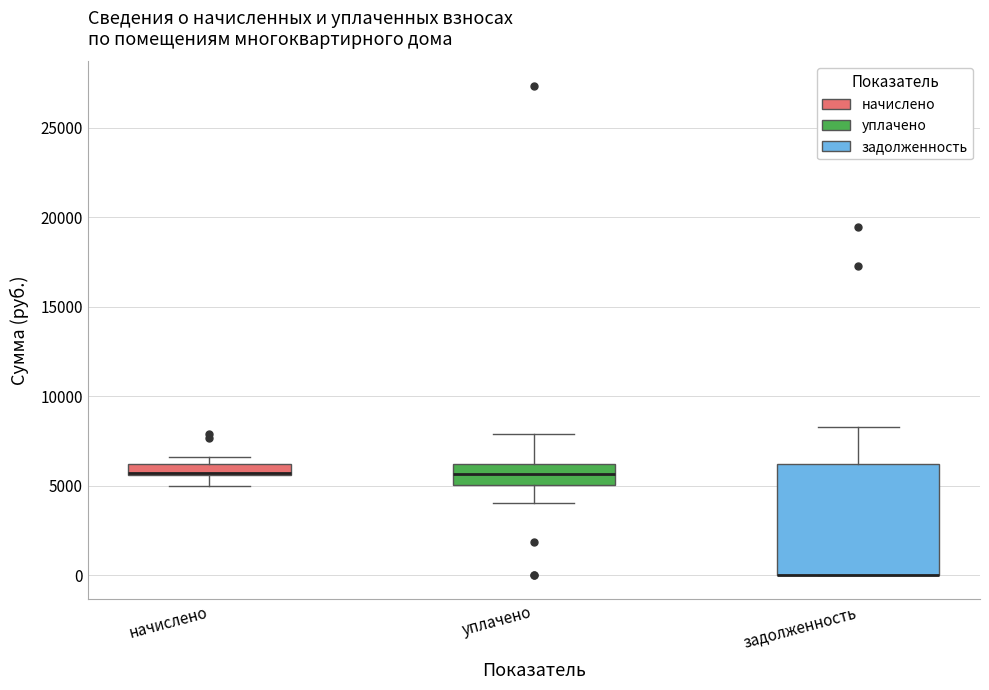

Where does the upper whisker of the box for задолженность end on the y-axis? The values are not printed on the chart, so give them approximately, as read against the axis.

8500